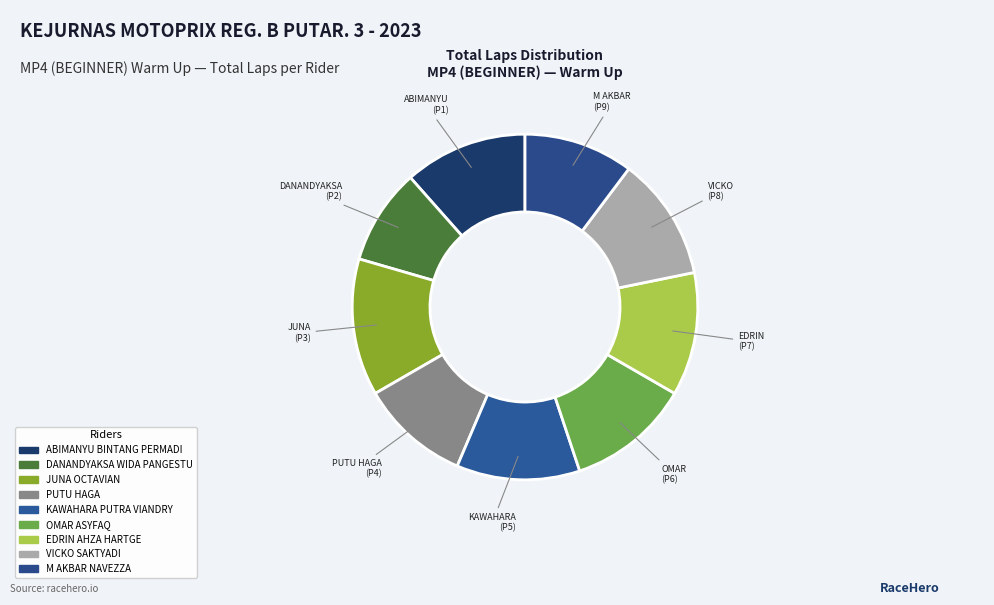

Combined, do VICKO (P8) and ABIMANYU (P1) account for over 50%?

No